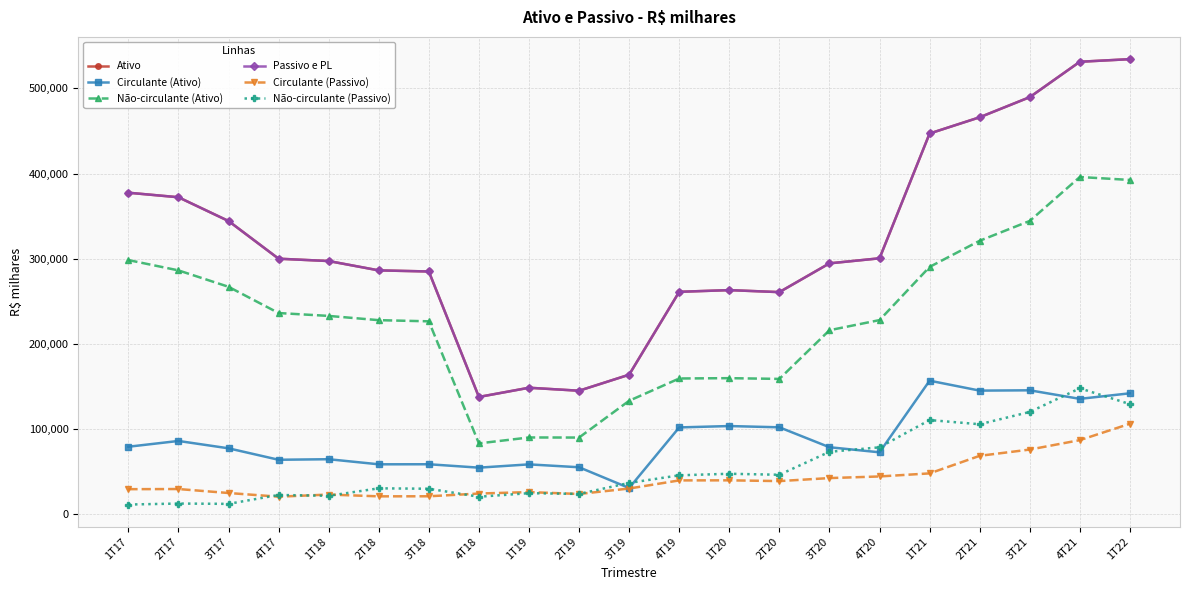

Count the number of data series in this chart.

6